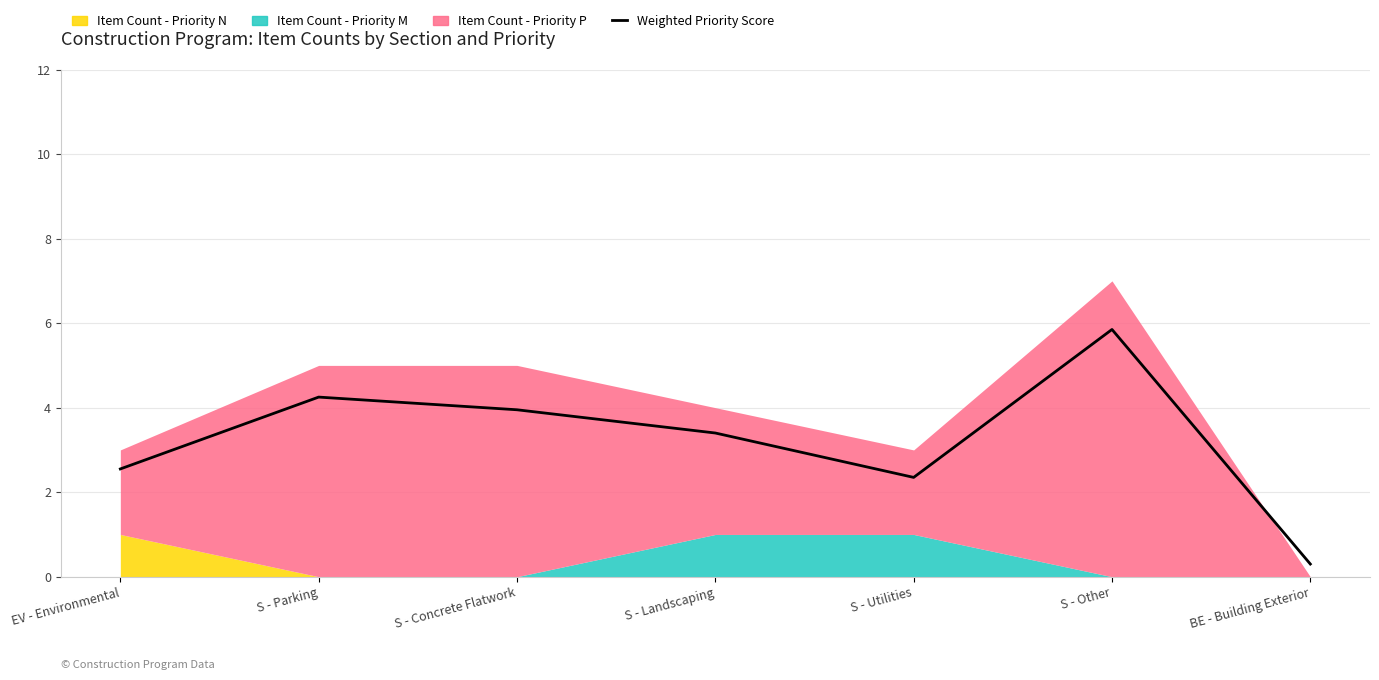

What is the minimum value shown in the chart?

0.3